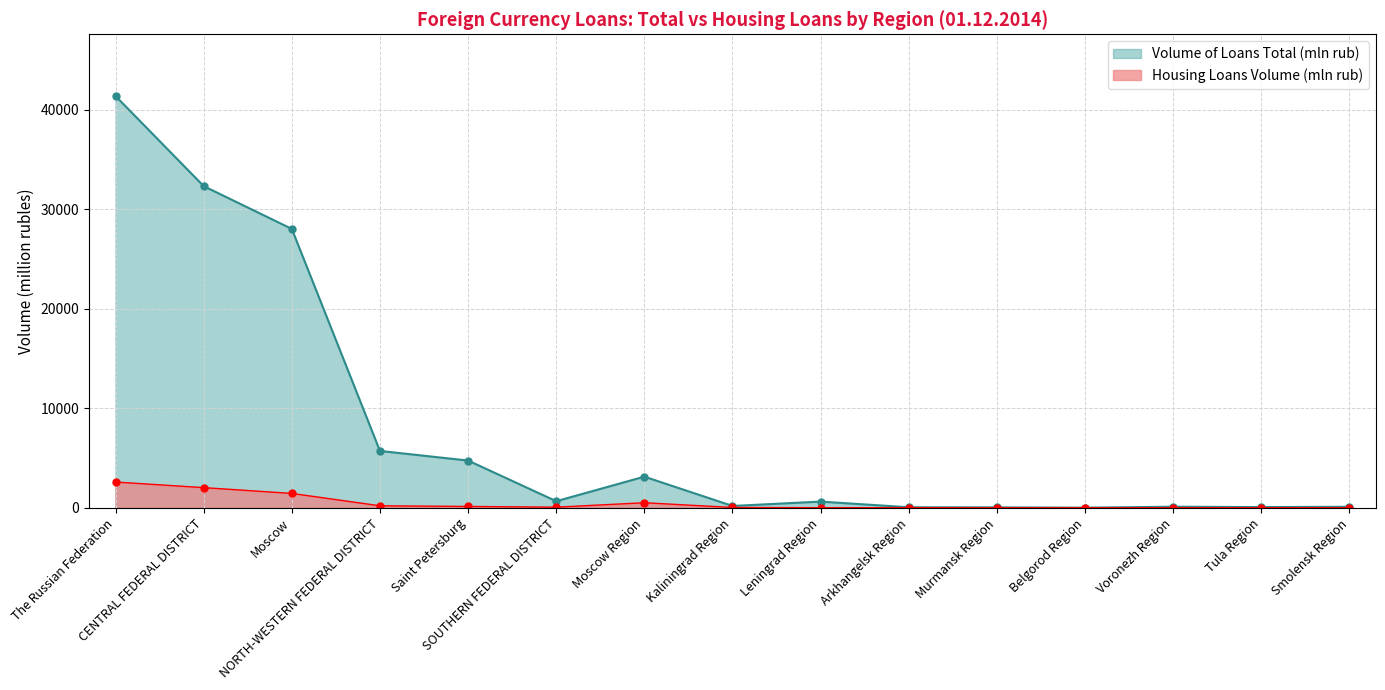

What is the total value across all series at Tula Region?

82